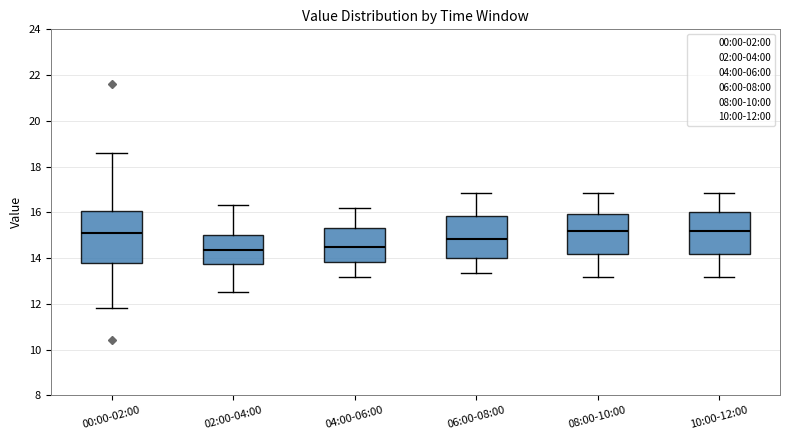

Reading left to right, read every box against the y-axis: the position of its median line, the range the box covers, and the ends of its whiskers. The values are not printed on the chart, so give them approximately, as read against the axis.

00:00-02:00: median 15.2, box 13.8 to 16.0, whiskers 11.8 to 18.6
02:00-04:00: median 14.4, box 13.8 to 15.0, whiskers 12.6 to 16.4
04:00-06:00: median 14.6, box 13.8 to 15.4, whiskers 13.2 to 16.2
06:00-08:00: median 14.8, box 14.0 to 15.8, whiskers 13.4 to 16.8
08:00-10:00: median 15.2, box 14.2 to 16.0, whiskers 13.2 to 16.8
10:00-12:00: median 15.2, box 14.2 to 16.0, whiskers 13.2 to 16.8